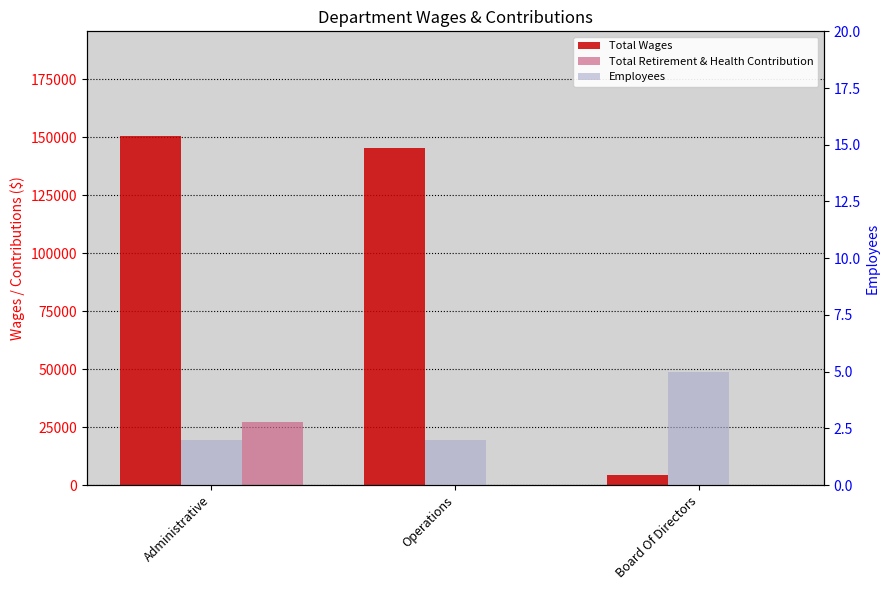

Count the Total Retirement & Health Contribution values in the range 0 to 27260.

3